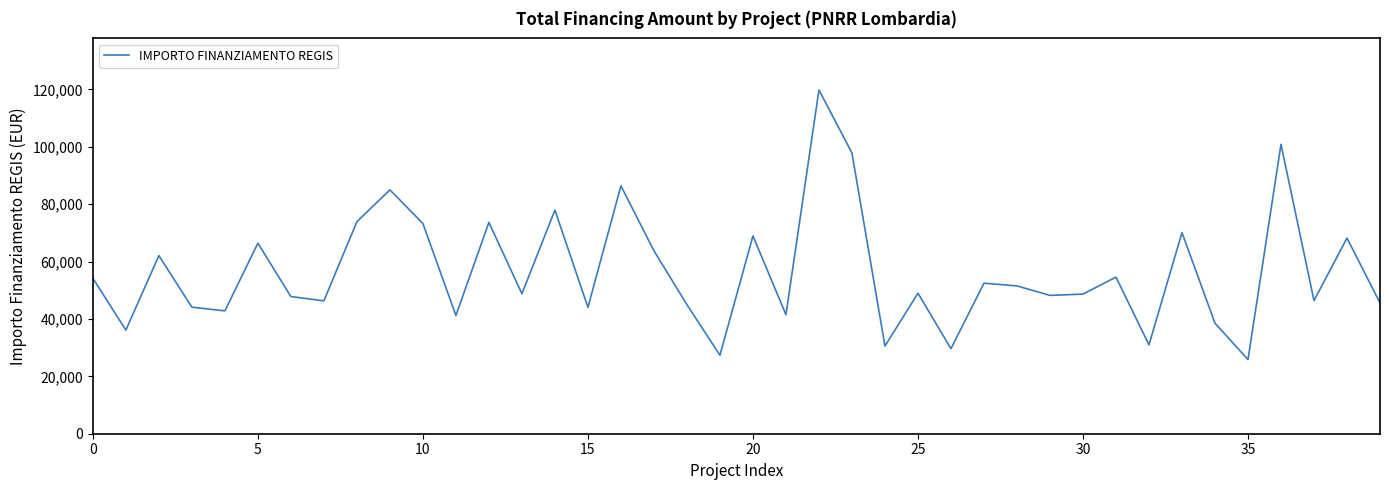

What is the smallest value displayed?

25842.4